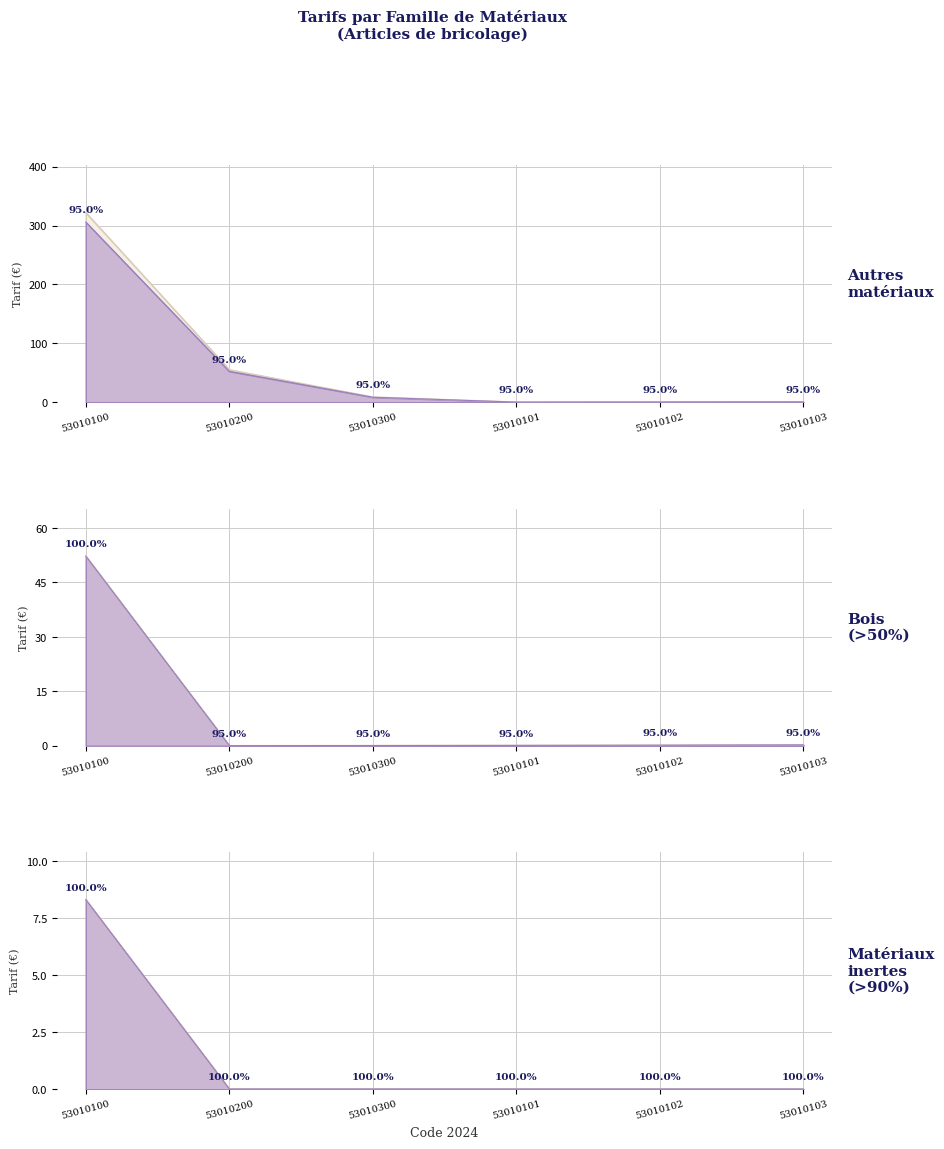

Which category has the lowest value in the Matériaux inertes (>90%) series?

53010200